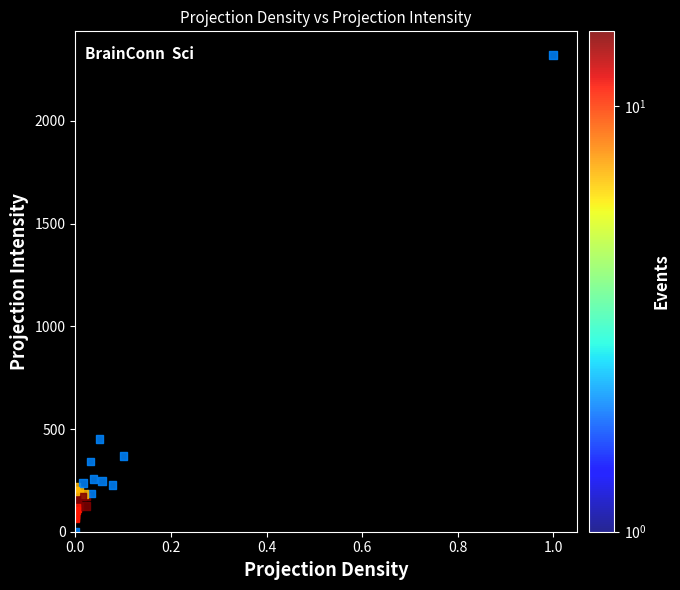

What Y value in the scatter plot is closest to 1160?

450.8